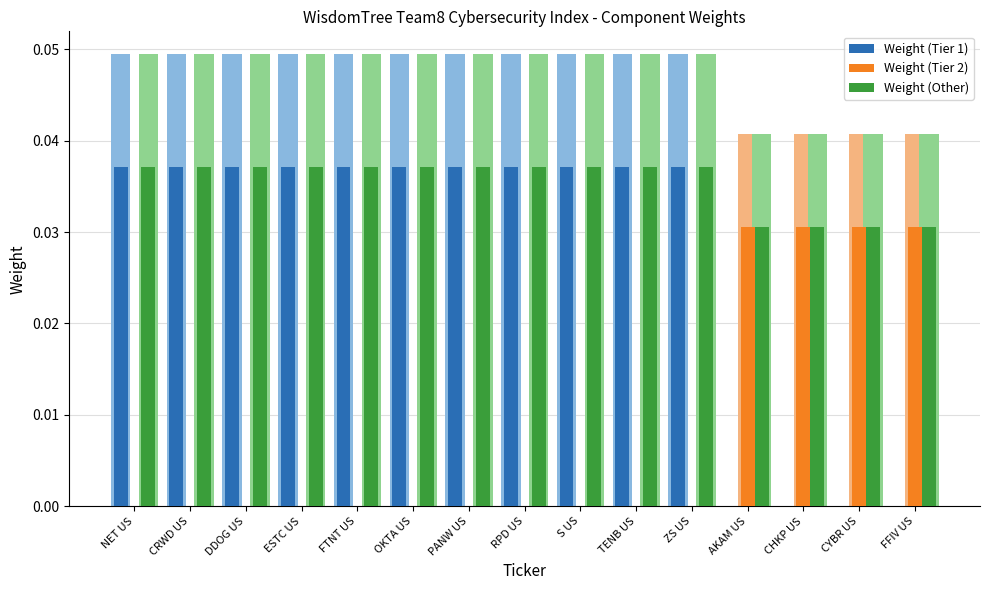

Which category has the highest value in the Weight (Tier 2) series?

AKAM US